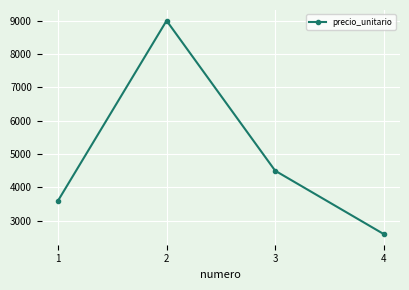

How many lines are shown in the chart?

1